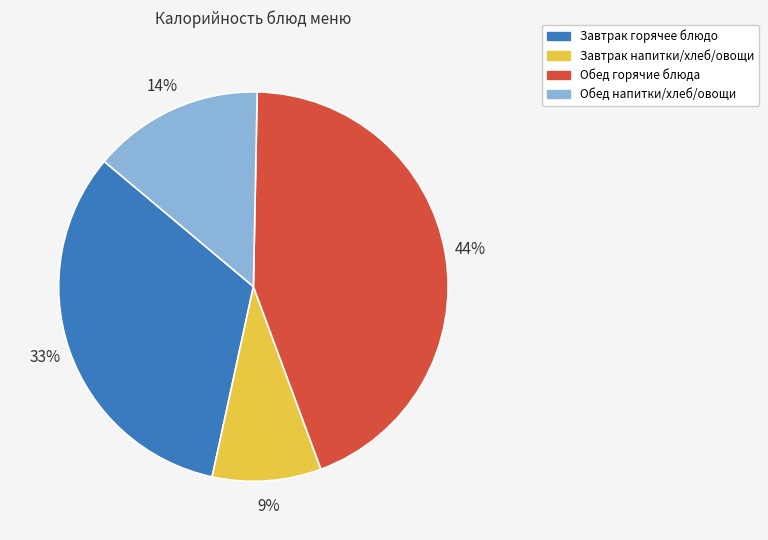

Does any single category account for the majority?

No